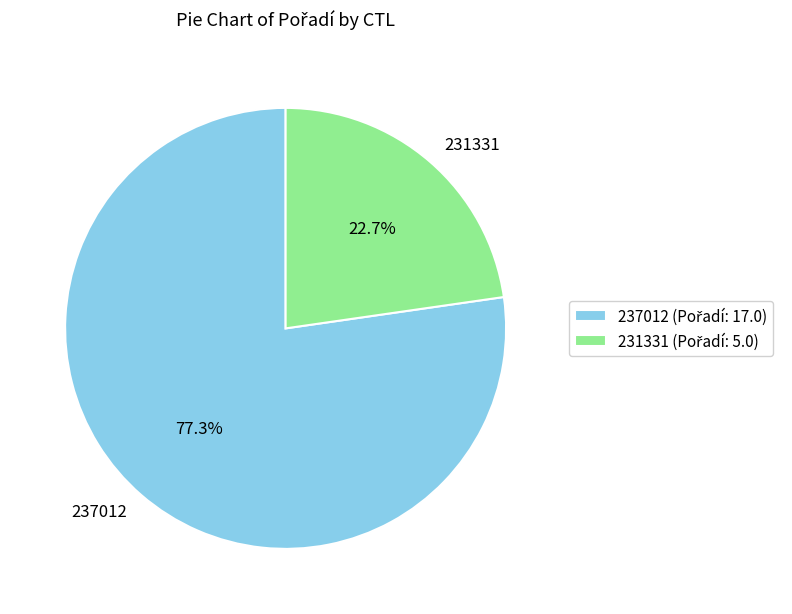

Which has a higher value, 237012 or 231331?

237012